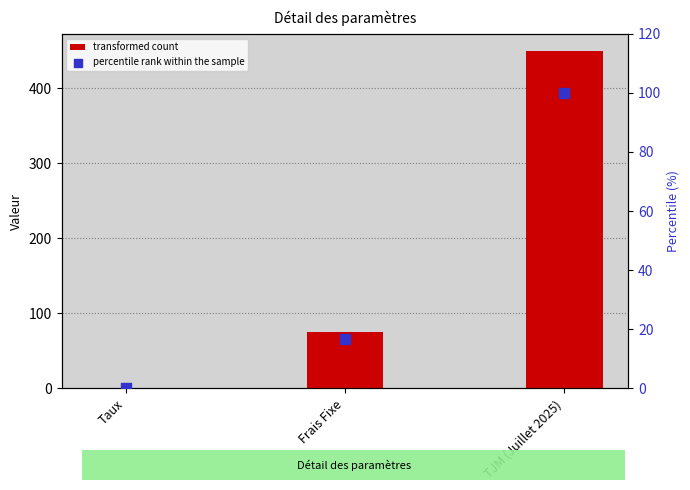

Which series has the widest spread of Y values?

transformed count